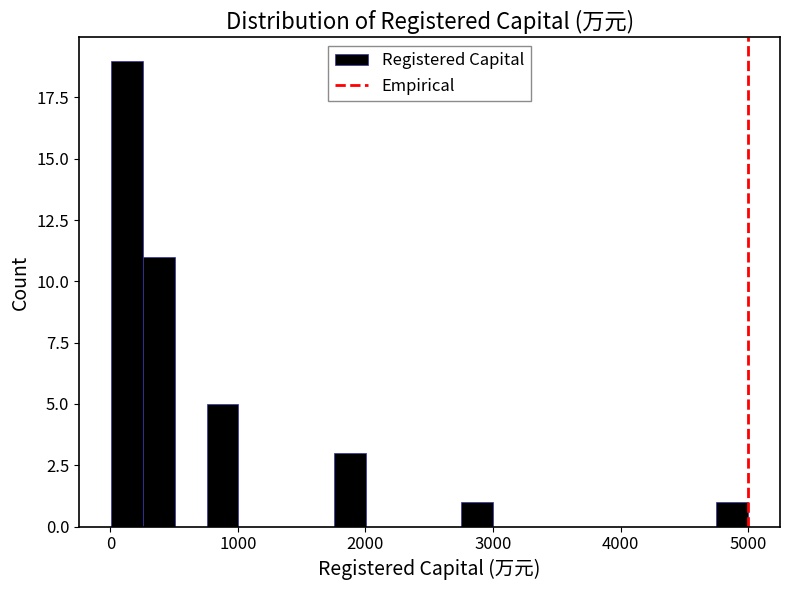

Read against the x-axis, roughly where is the centre of the tallest bar?

100